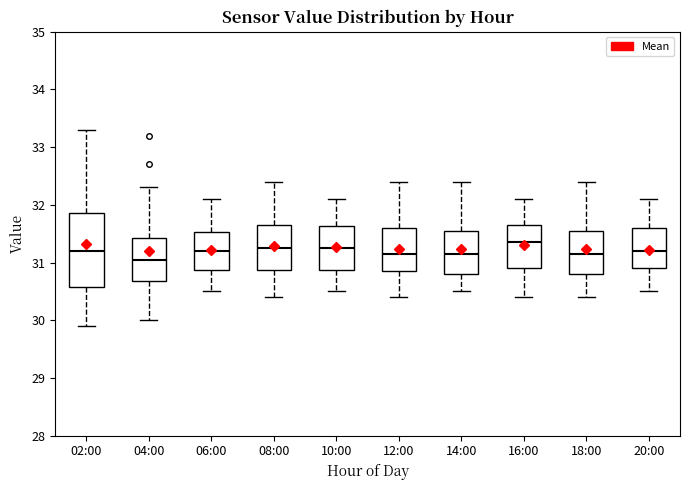

Reading left to right, transcribe this box plot: for each box, give where its median line is, the range the box spans, and where its two whiskers end, as read against the y-axis. The values are not printed on the chart, so give them approximately, as read against the axis.

02:00: median 31.2, box 30.6 to 31.9, whiskers 29.9 to 33.3
04:00: median 31.1, box 30.7 to 31.4, whiskers 30.0 to 32.3
06:00: median 31.2, box 30.9 to 31.5, whiskers 30.5 to 32.1
08:00: median 31.3, box 30.9 to 31.7, whiskers 30.4 to 32.4
10:00: median 31.3, box 30.9 to 31.6, whiskers 30.5 to 32.1
12:00: median 31.2, box 30.9 to 31.6, whiskers 30.4 to 32.4
14:00: median 31.2, box 30.8 to 31.6, whiskers 30.5 to 32.4
16:00: median 31.4, box 30.9 to 31.7, whiskers 30.4 to 32.1
18:00: median 31.2, box 30.8 to 31.6, whiskers 30.4 to 32.4
20:00: median 31.2, box 30.9 to 31.6, whiskers 30.5 to 32.1